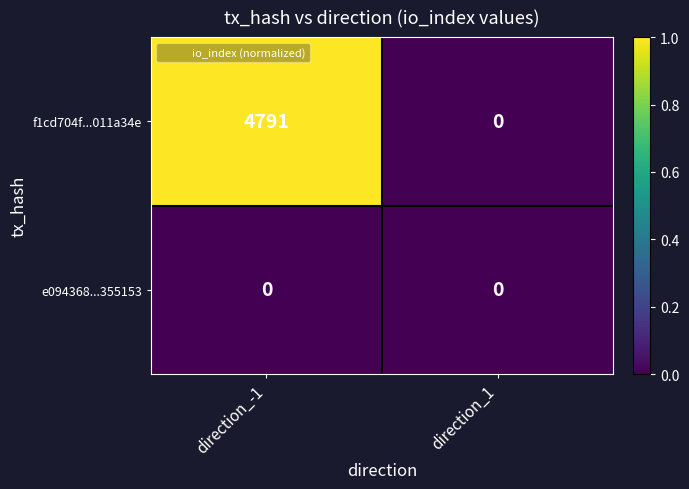

How many categories are shown in the chart?

2